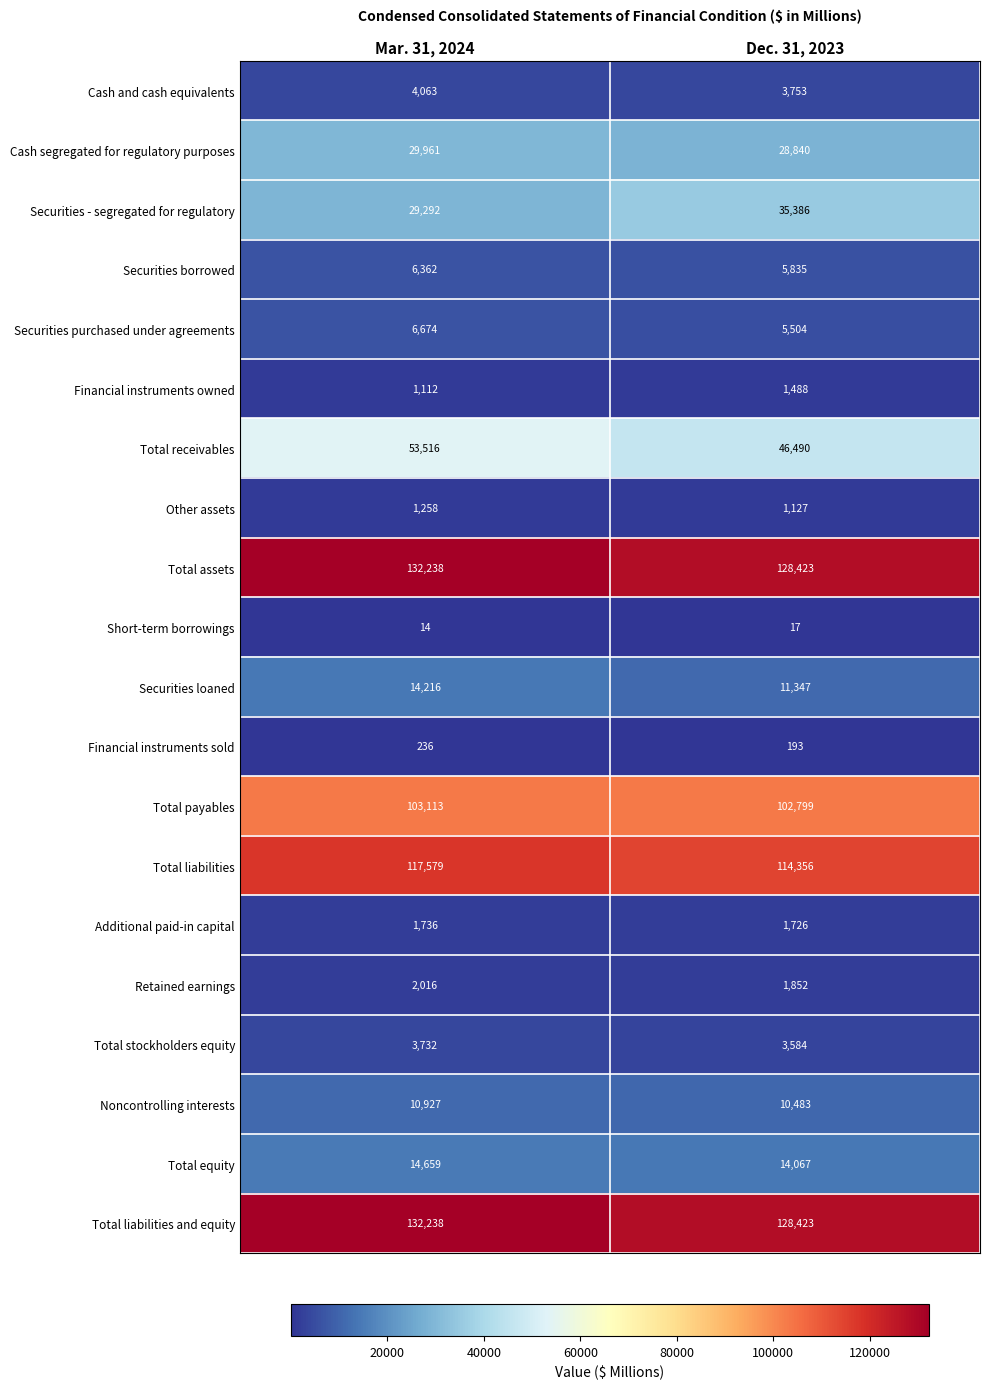

Where is Total assets nearest to the value 130330?

Dec. 31, 2023